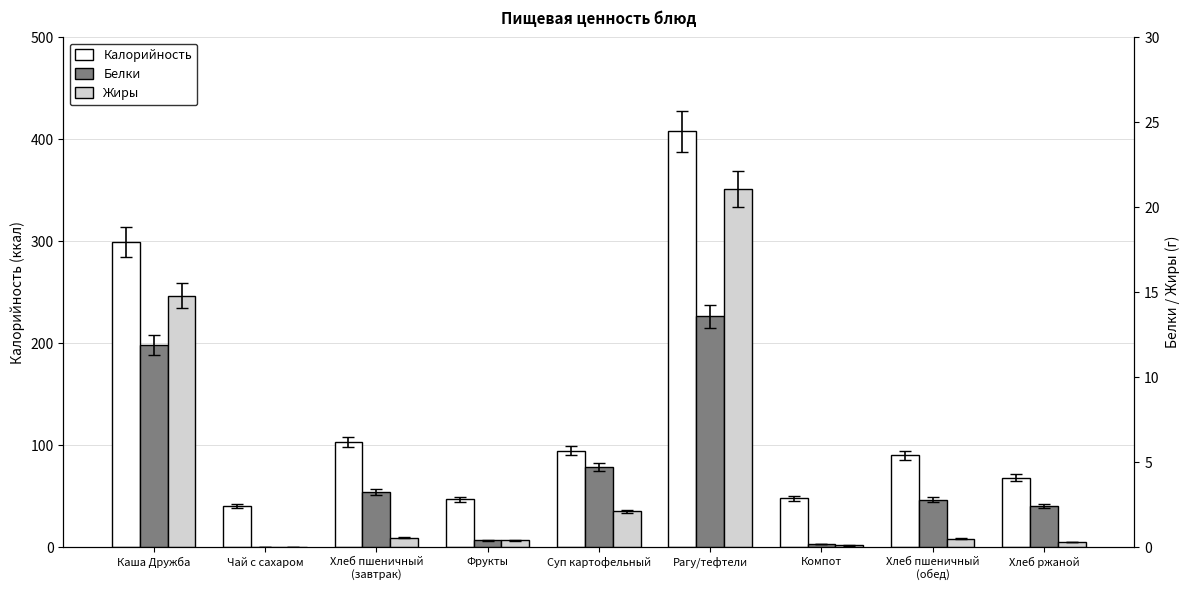

How many values in the Калорийность series exceed 90?

5